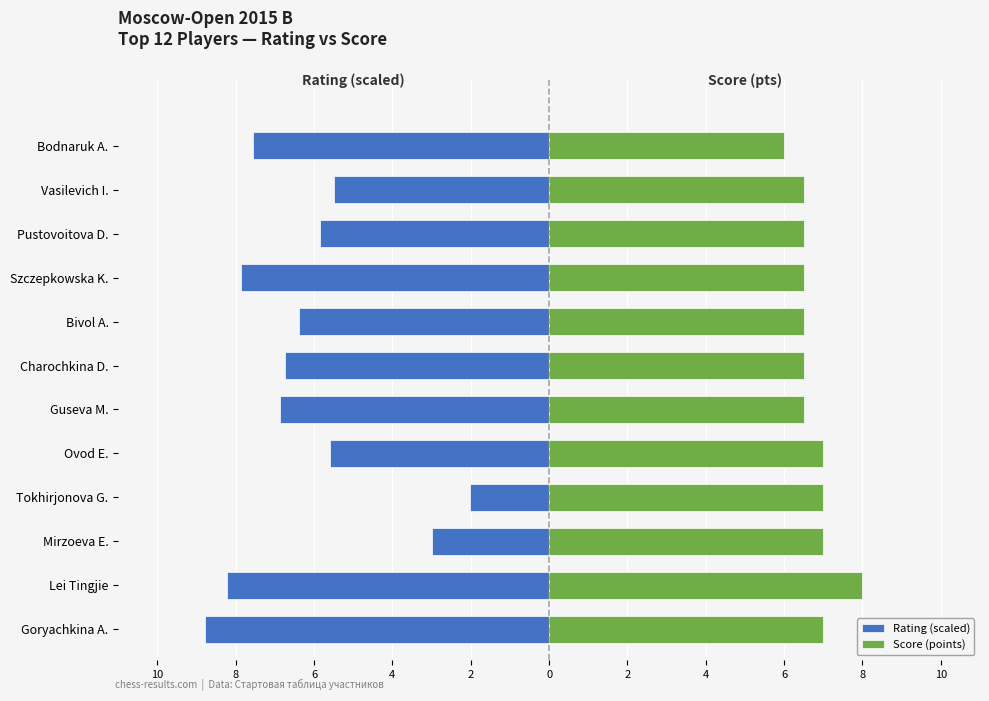

Which series changed the most between Tokhirjonova G. and Ovod E.?

Rating (scaled)